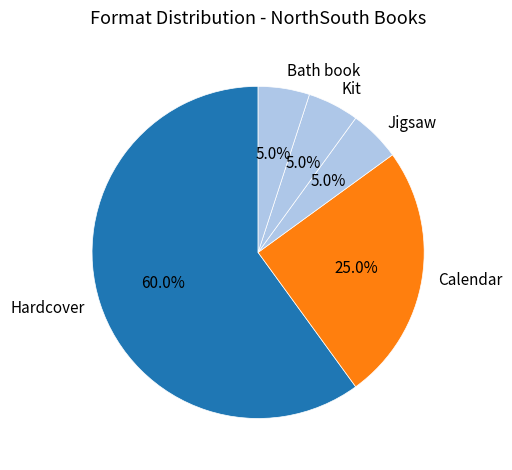

Do Kit and Hardcover together represent more than half of the pie?

Yes